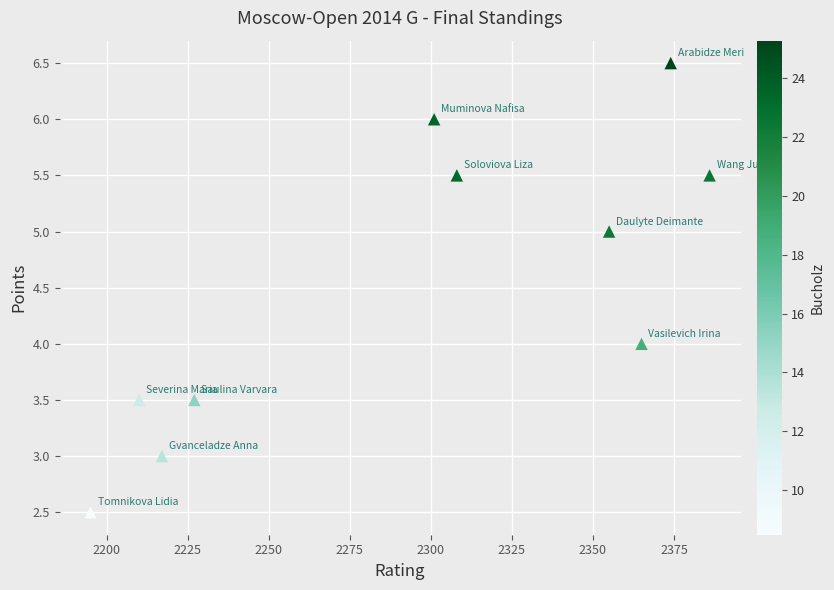

What is the range of Y values (max minus min)?

4.0